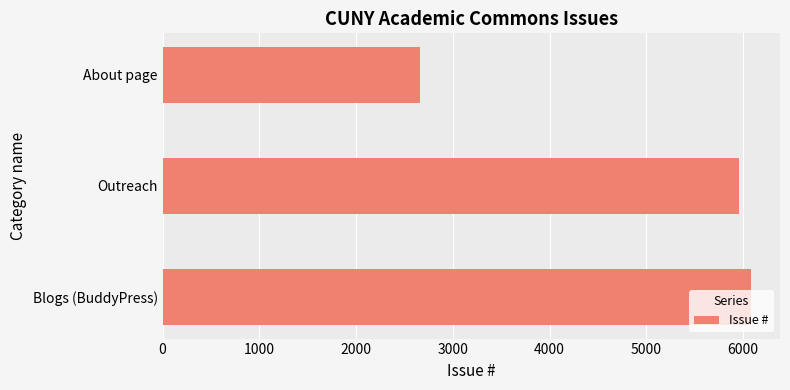

Does the chart contain any negative values?

No